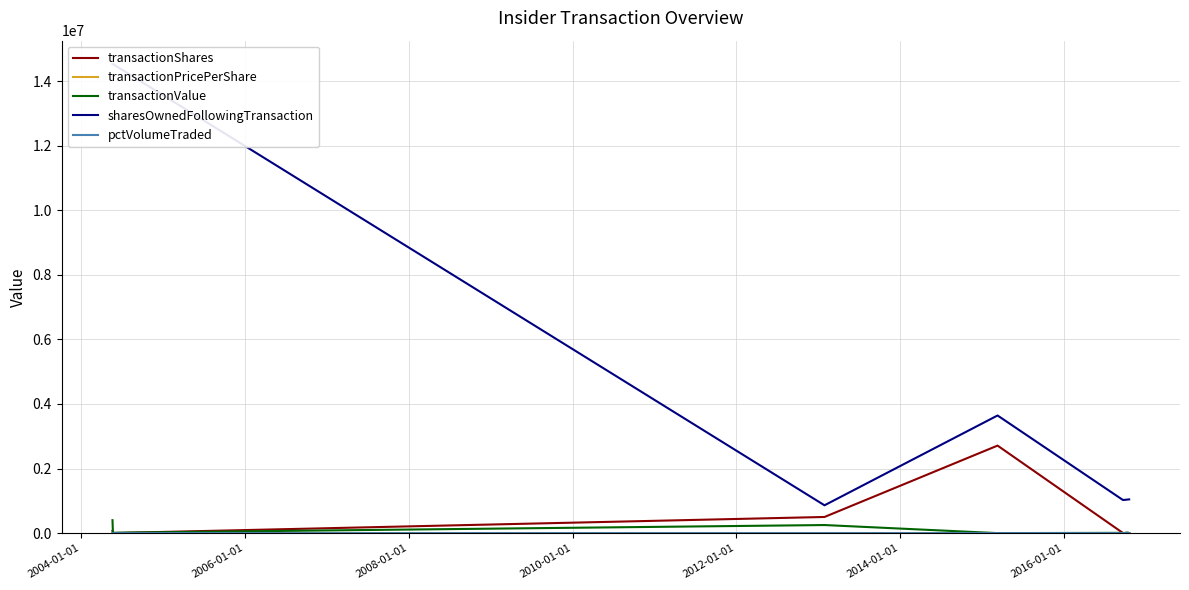

What is the label of the 8th point from the left?

2016-01-01